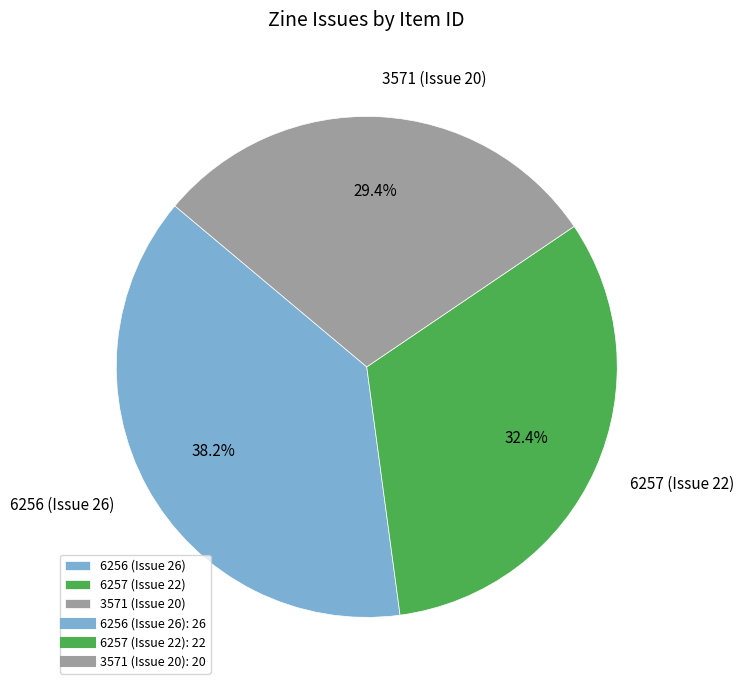

Do 6256 (Issue 26) and 3571 (Issue 20) together represent more than half of the pie?

Yes